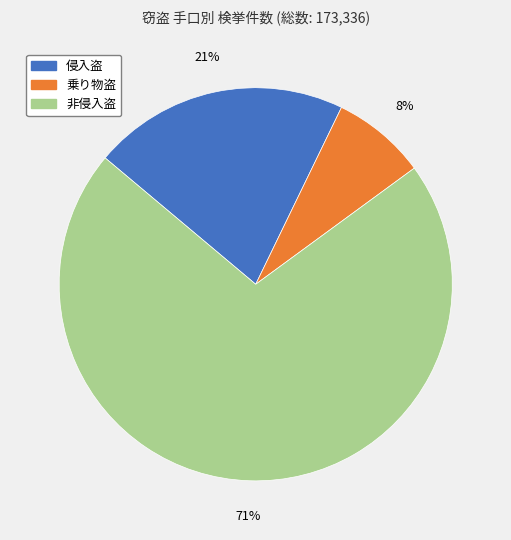

Does any single category account for the majority?

Yes